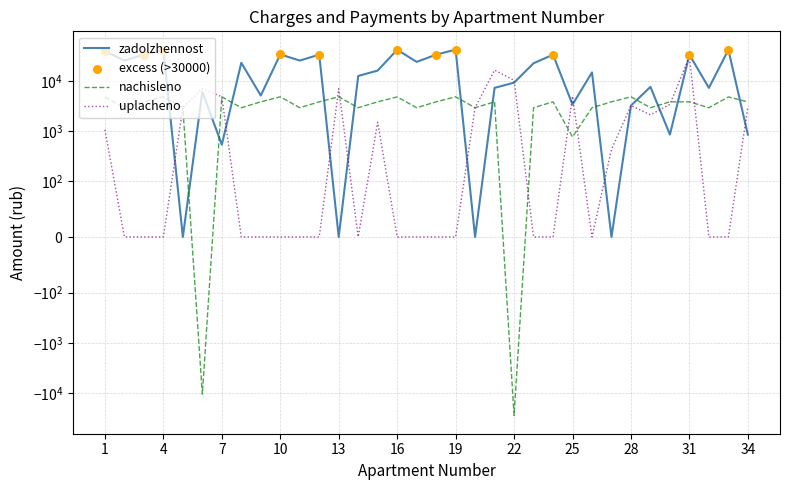

Which series contains the lowest Y value?

nachisleno